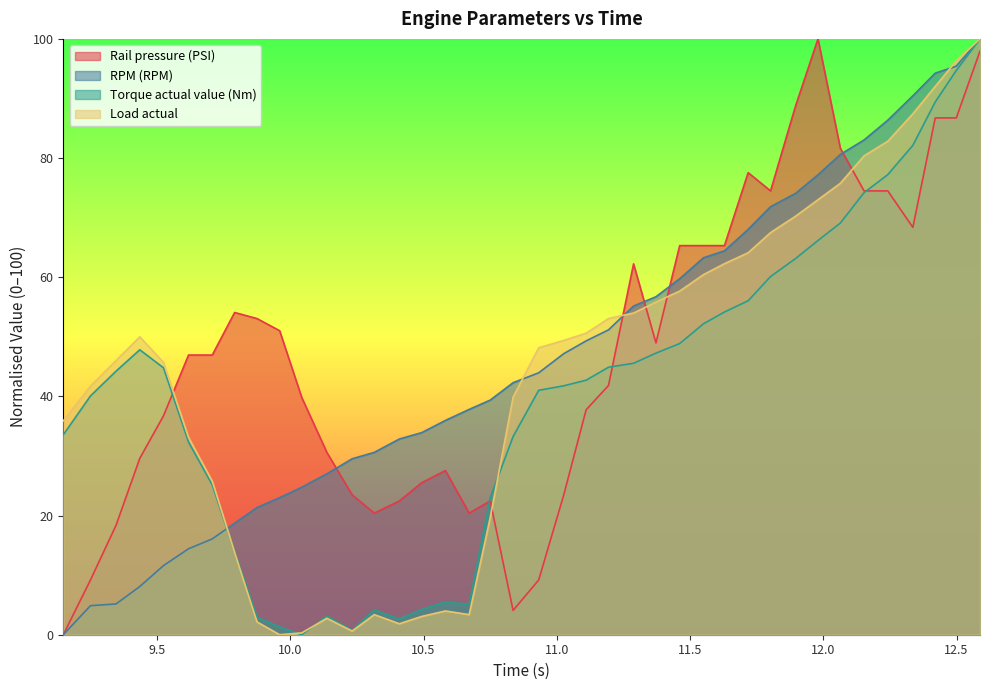

Reading right to left, what are all the values shown in this chart?

Rail pressure (PSI): 98.0	86.7	86.7	68.4	74.5	74.5	81.6	100.0	88.8	74.5	77.6	65.3	65.3	65.3	49.0	62.2	41.8	37.8	23.5	9.2	4.1	22.4	20.4	27.6	25.5	22.4	20.4	23.5	30.6	39.8	51.0	53.1	54.1	46.9	46.9	36.7	29.6	18.4	9.2	0.0
RPM (RPM): 100.0	95.4	94.2	90.4	86.4	83.0	80.6	77.2	74.1	71.8	68.0	64.4	63.3	59.7	56.7	55.2	51.2	49.3	47.2	44.0	42.3	39.4	37.8	36.0	33.9	32.8	30.6	29.5	27.0	24.8	23.0	21.3	18.7	16.1	14.4	11.6	8.1	5.2	4.9	0.0
Torque actual value (Nm): 100.0	94.7	89.4	82.1	77.2	74.2	69.1	66.2	63.1	60.1	56.0	54.2	52.2	48.9	47.3	45.6	44.9	42.7	41.8	41.0	33.3	23.0	5.1	5.5	4.3	2.6	4.2	0.8	3.1	0.0	1.3	2.9	13.9	25.1	32.3	44.8	47.8	44.2	40.1	33.6
Load actual: 100.0	96.3	92.0	87.4	82.8	80.4	75.8	73.0	70.2	67.5	64.1	62.3	60.4	57.7	55.8	54.0	53.1	50.6	49.4	48.2	39.9	19.6	3.4	4.0	3.1	1.8	3.4	0.6	2.8	0.3	0.0	2.1	13.8	25.8	33.1	45.7	50.0	46.0	41.7	35.9